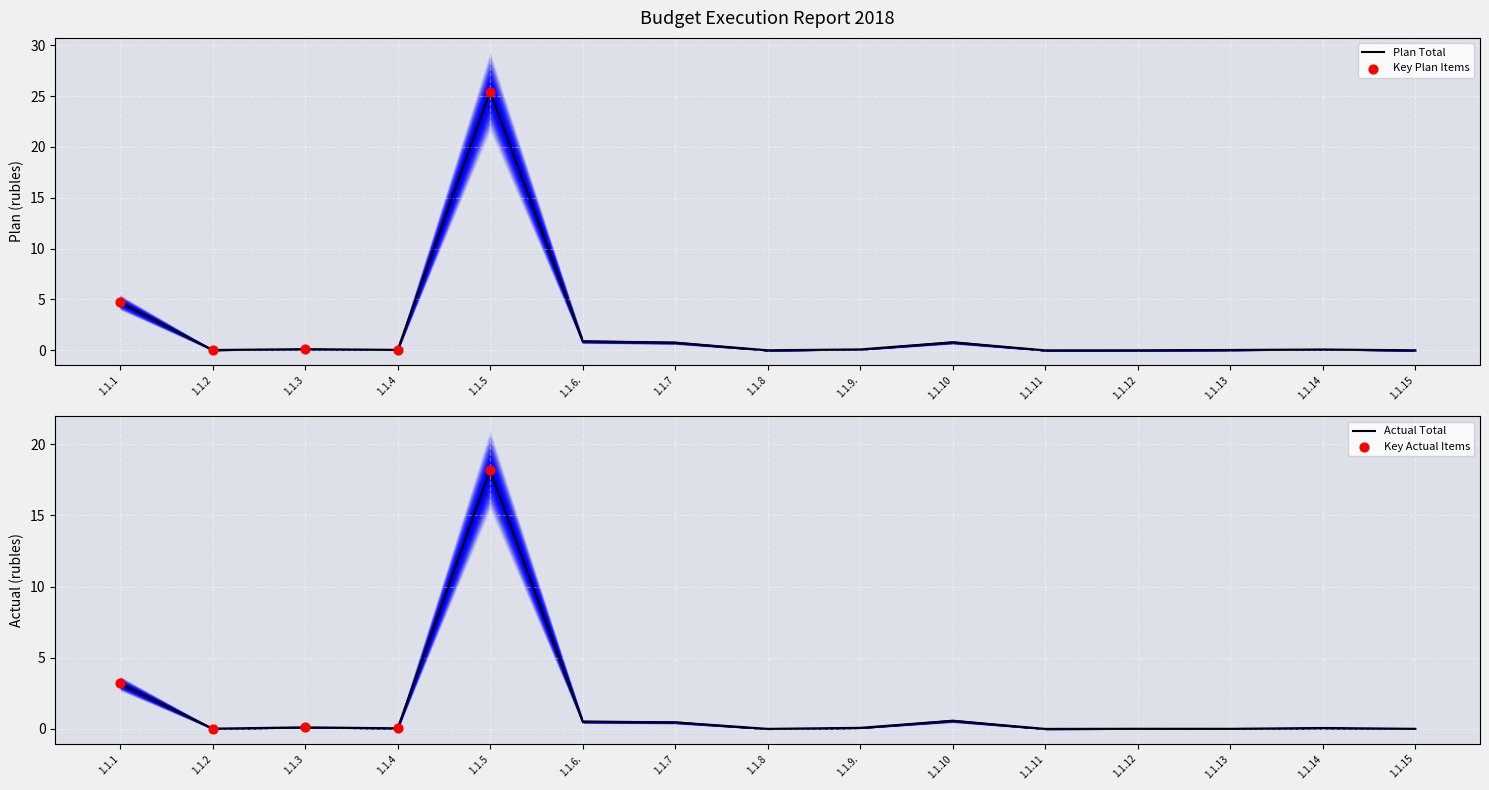

Which series has the widest spread of Y values?

Plan Total